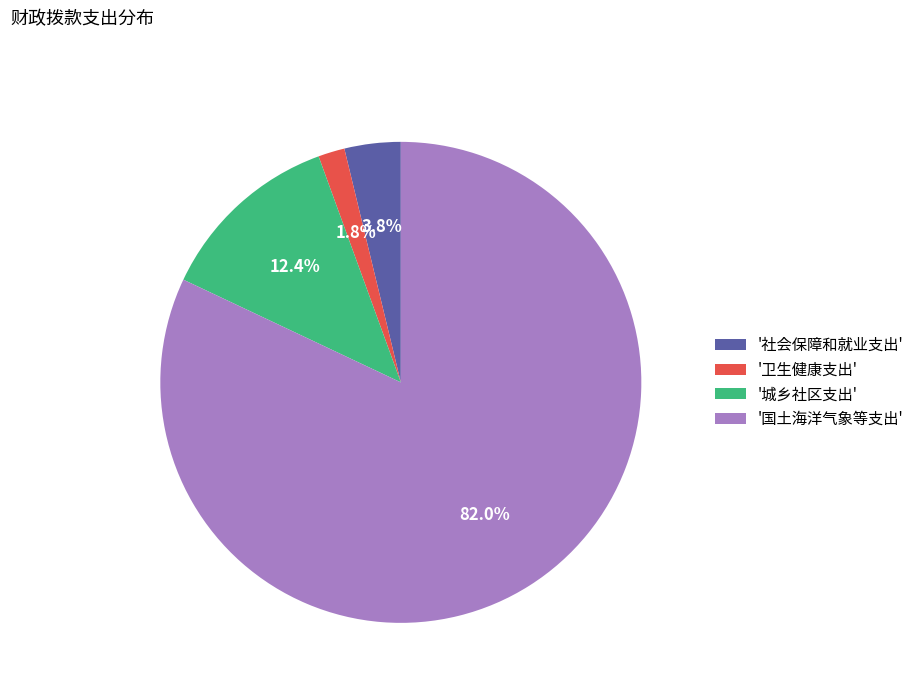

Which slice represents more than half of the pie?

'国土海洋气象等支出'